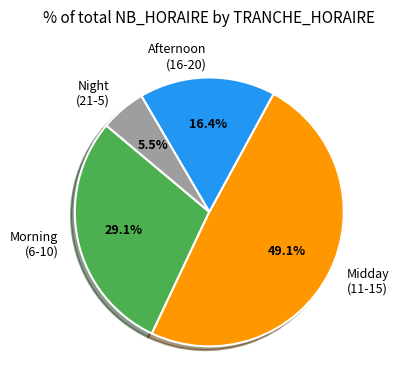

Does any single category account for the majority?

No